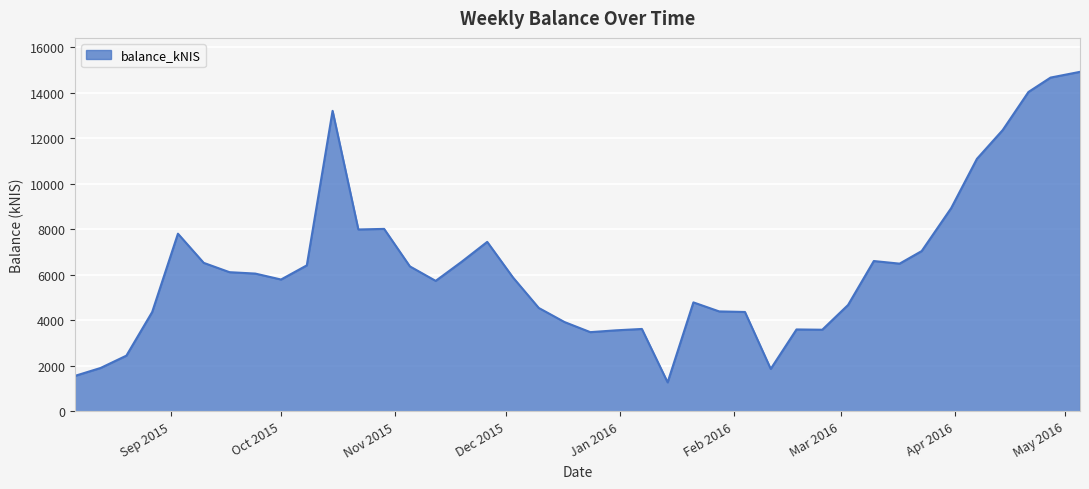

What is the maximum value shown in the chart?

14925.4